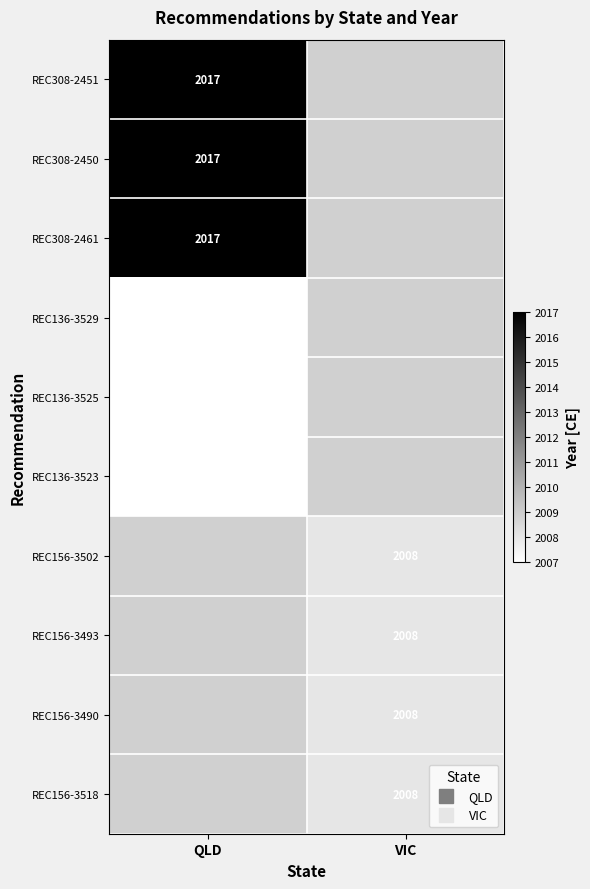

Is it true that REC156-3502 equals 3251.6 at VIC?

False